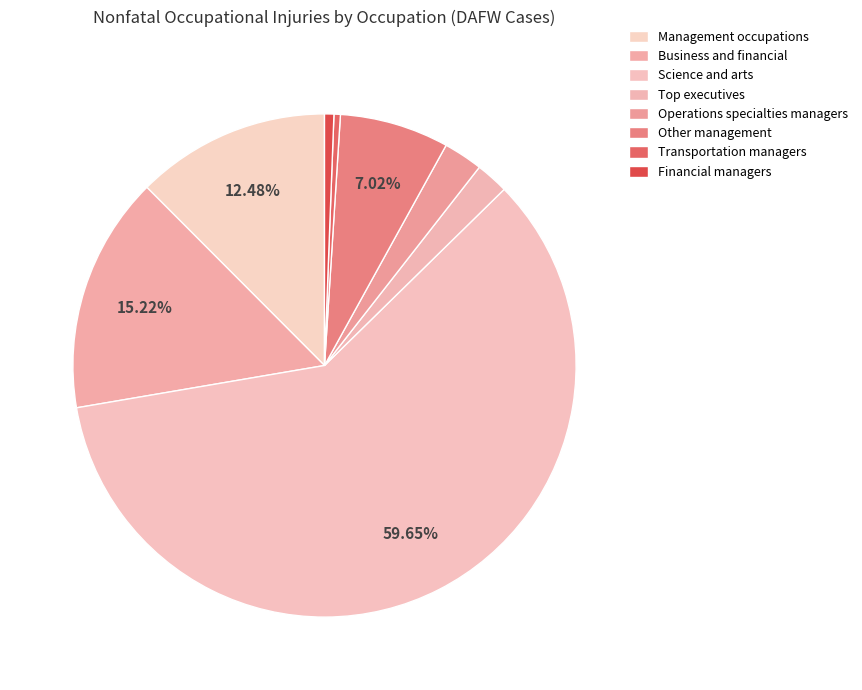

To the nearest percent, what is the combined percentage of Other management and Business and financial?

22%